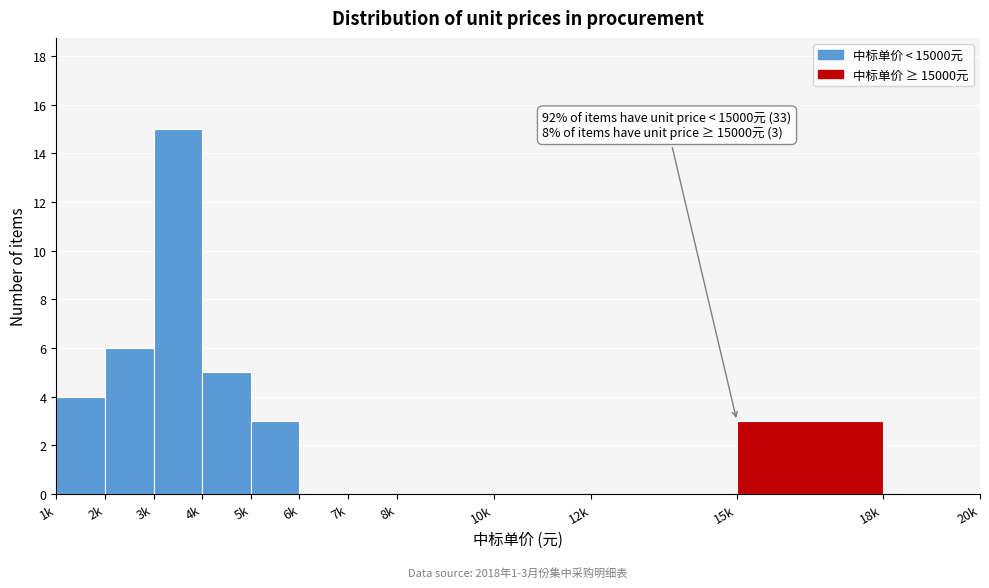

Reading left to right, transcribe all the data shown in this chart.

1k=4	2k=6	3k=15	4k=5	5k=3	6k=0	7k=0	8k=0	10k=0	12k=0	15k=3	18k=0